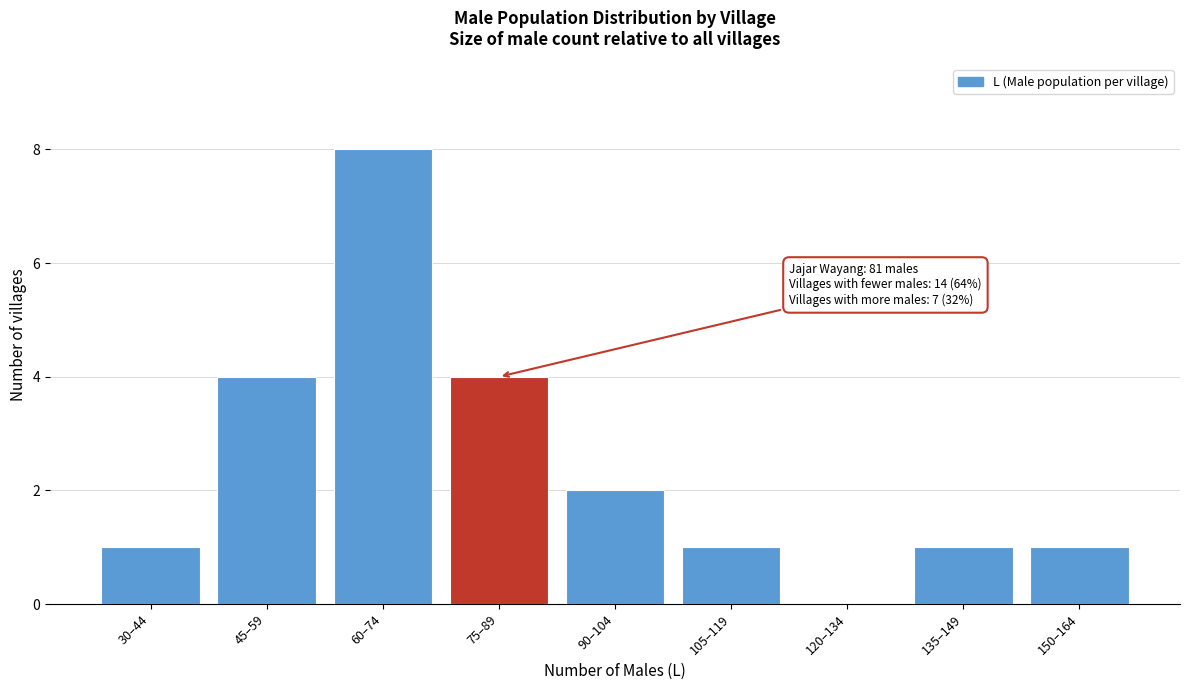

Reading right to left, what are all the values shown in this chart?

150–164=1	135–149=1	120–134=0	105–119=1	90–104=2	75–89=4	60–74=8	45–59=4	30–44=1